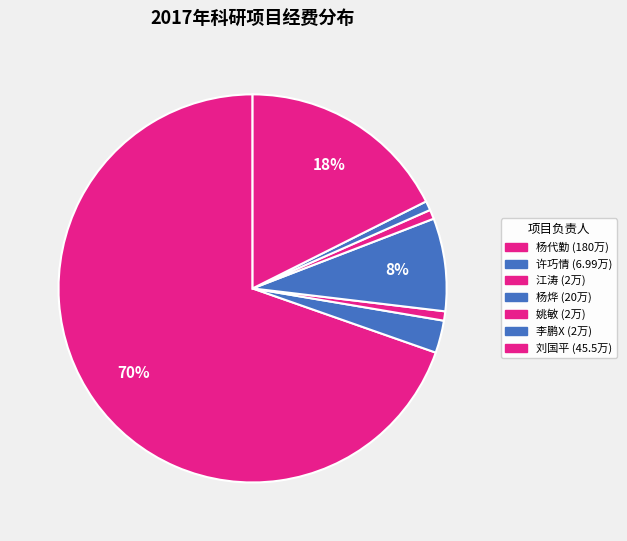

How many slices are in this pie chart?

7